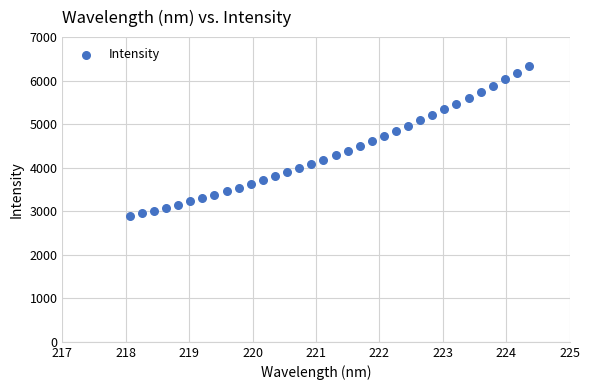

What is the range of X values (max minus min)?

6.3